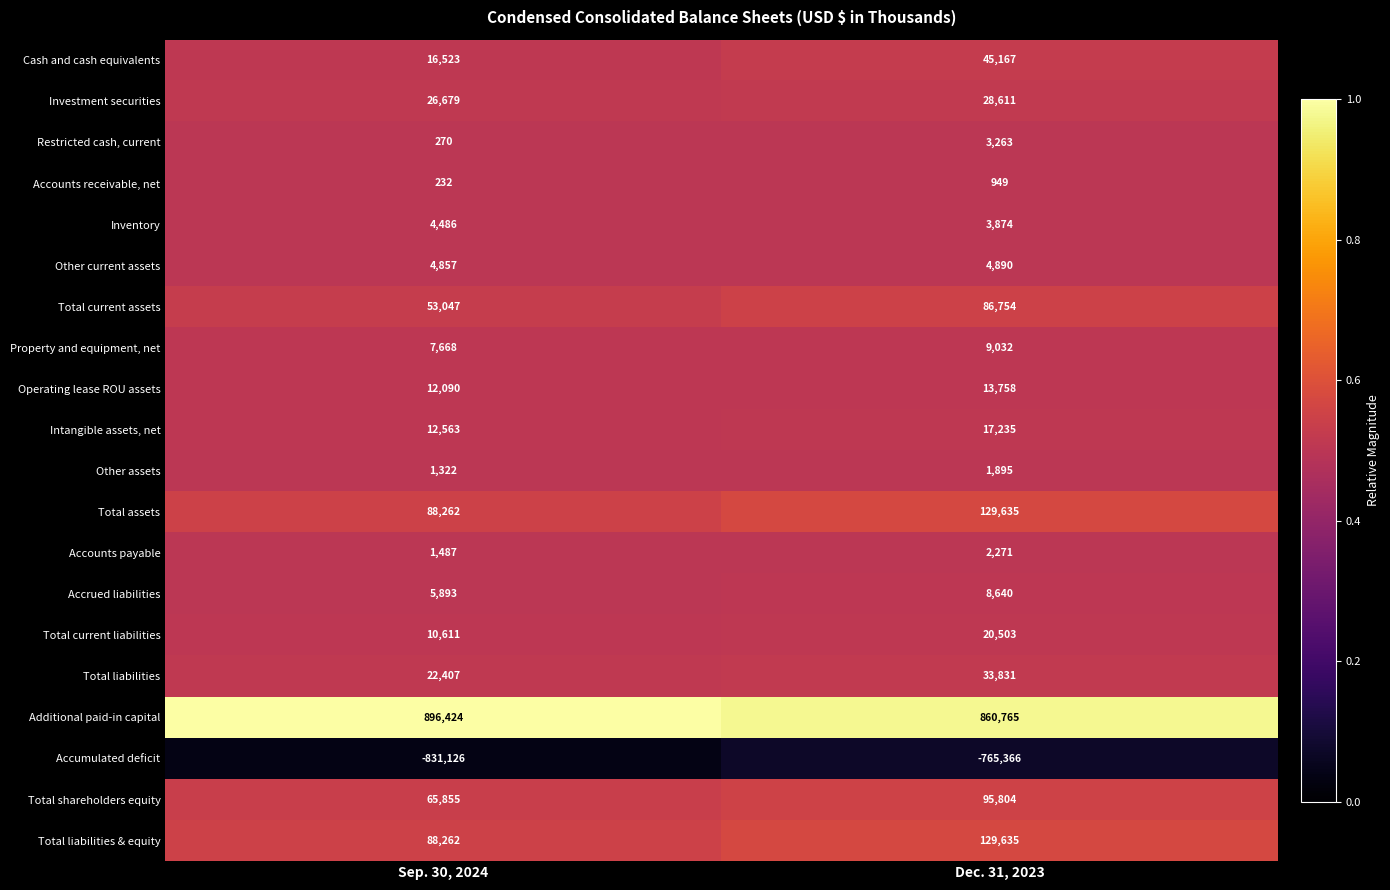

What is the approximate value of Accrued liabilities at Dec. 31, 2023, to the nearest 100?

8600